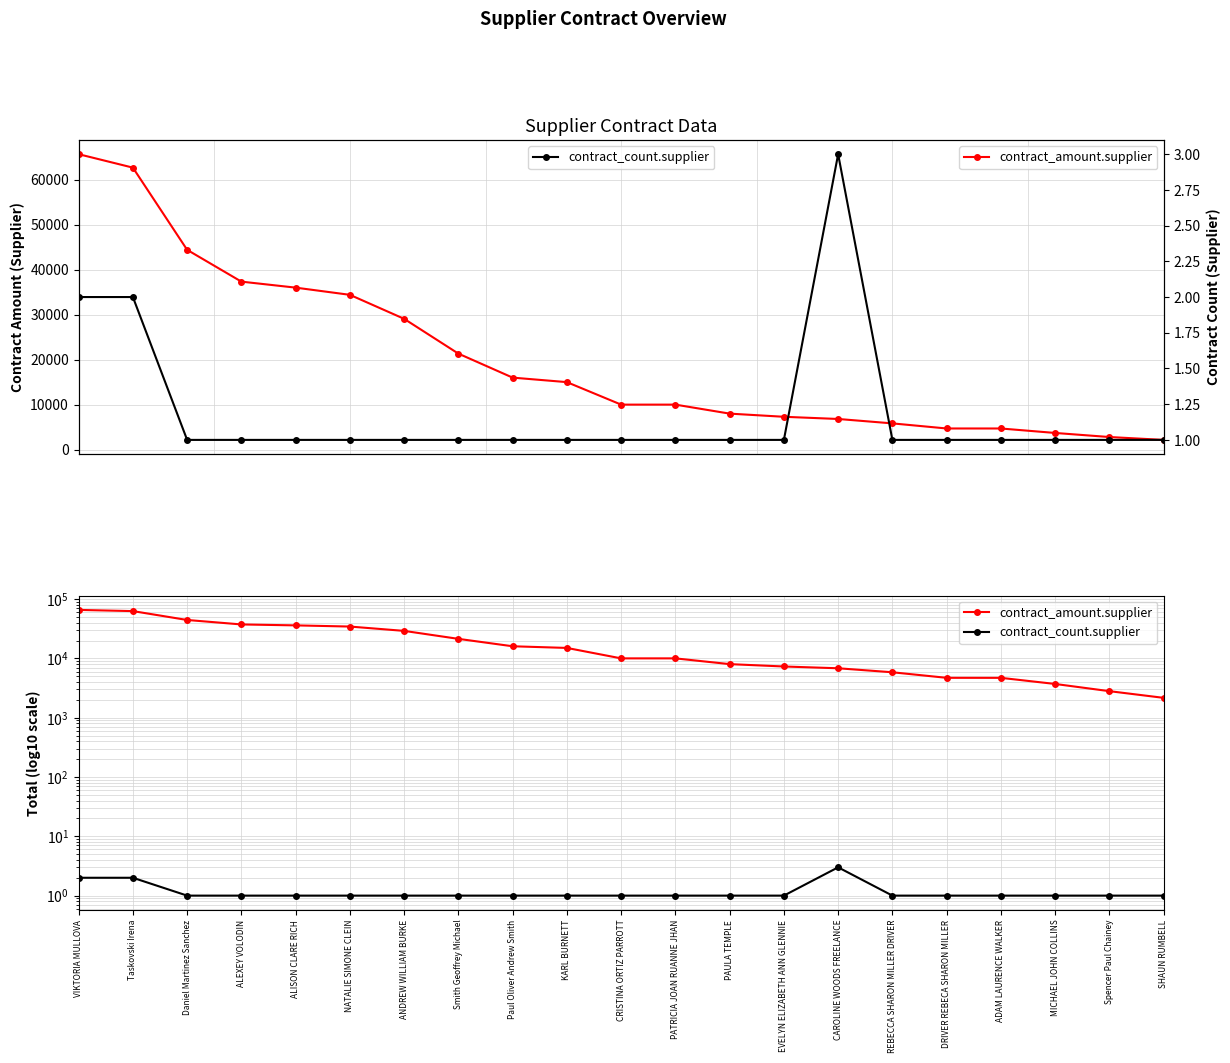

Count the number of data series in this chart.

2